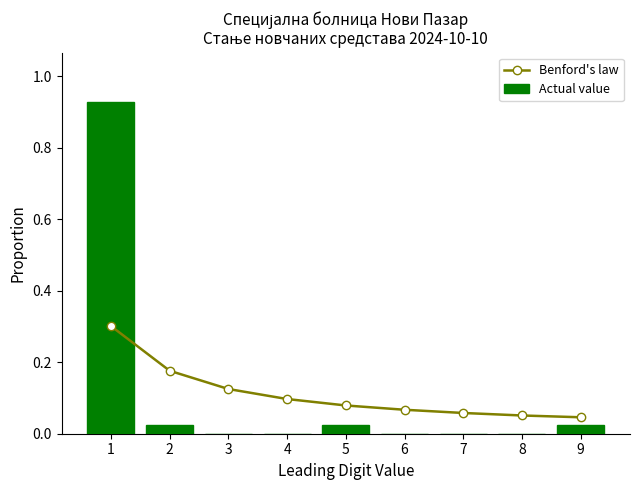

Which series has the largest range (max minus min)?

Actual value